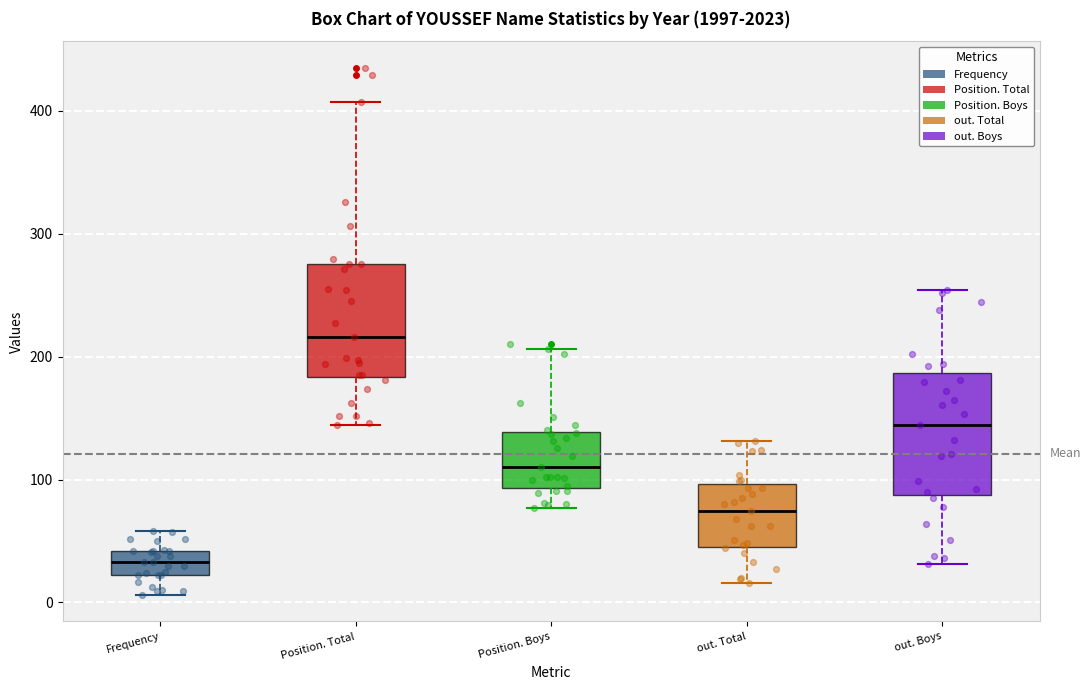

Where is the lower edge of the box for Position. Boys on the y-axis? The values are not printed on the chart, so give them approximately, as read against the axis.

90